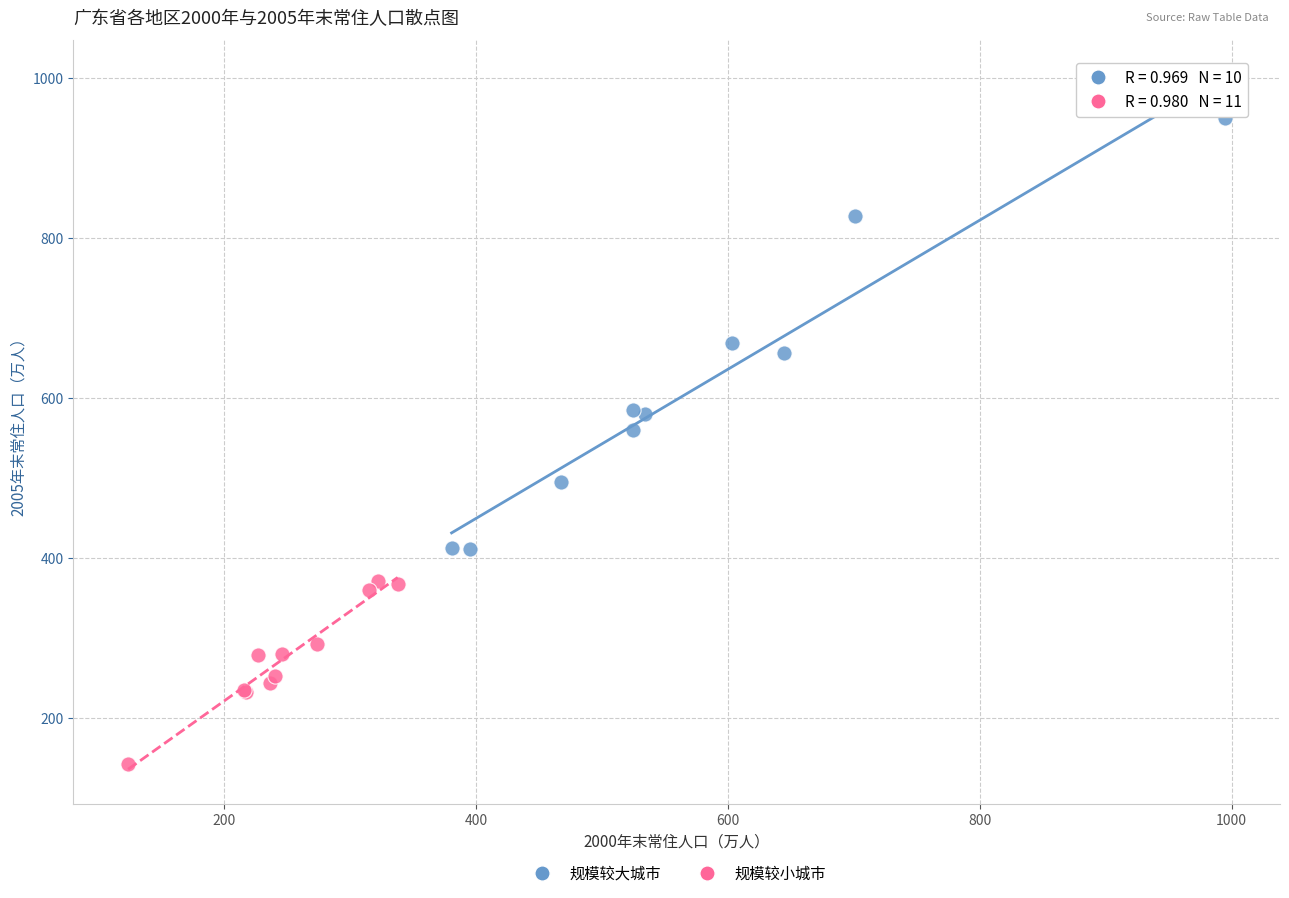

Which series has the largest Y range (max minus min)?

规模较大城市